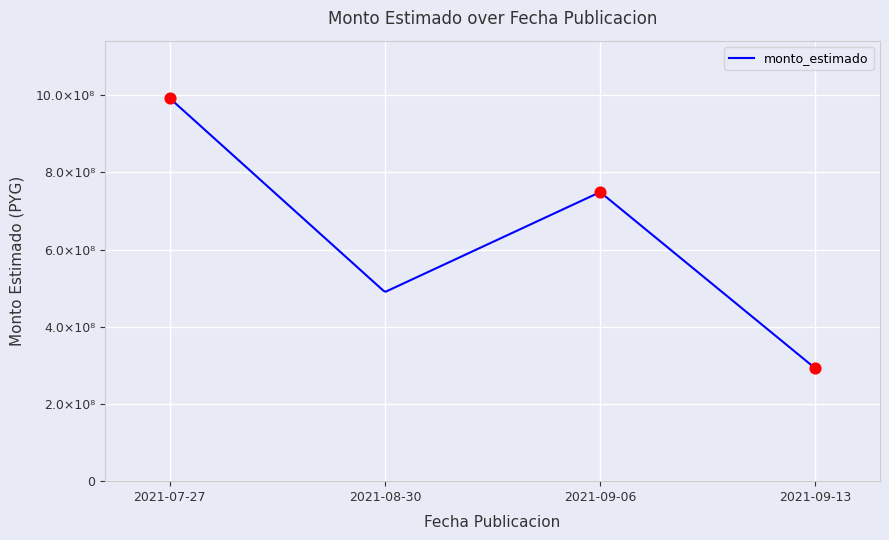

Approximately how many times larger is the value at 2021-08-30 compared to 2021-09-06?

0.7